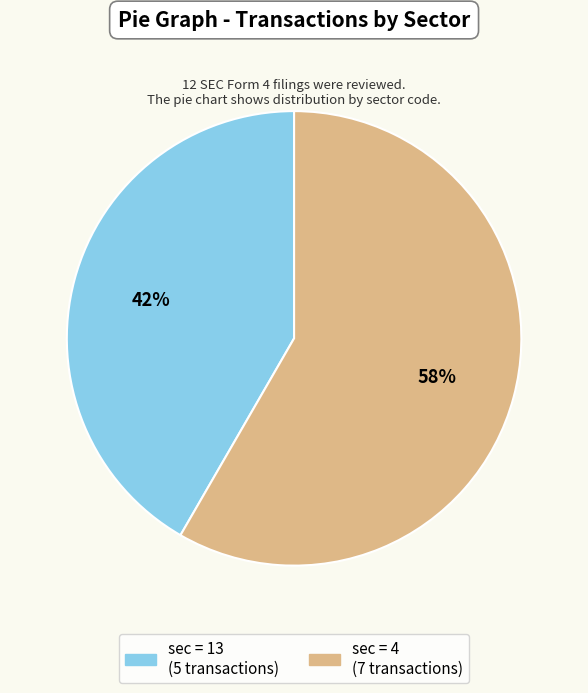

Is there a majority slice in this chart?

Yes